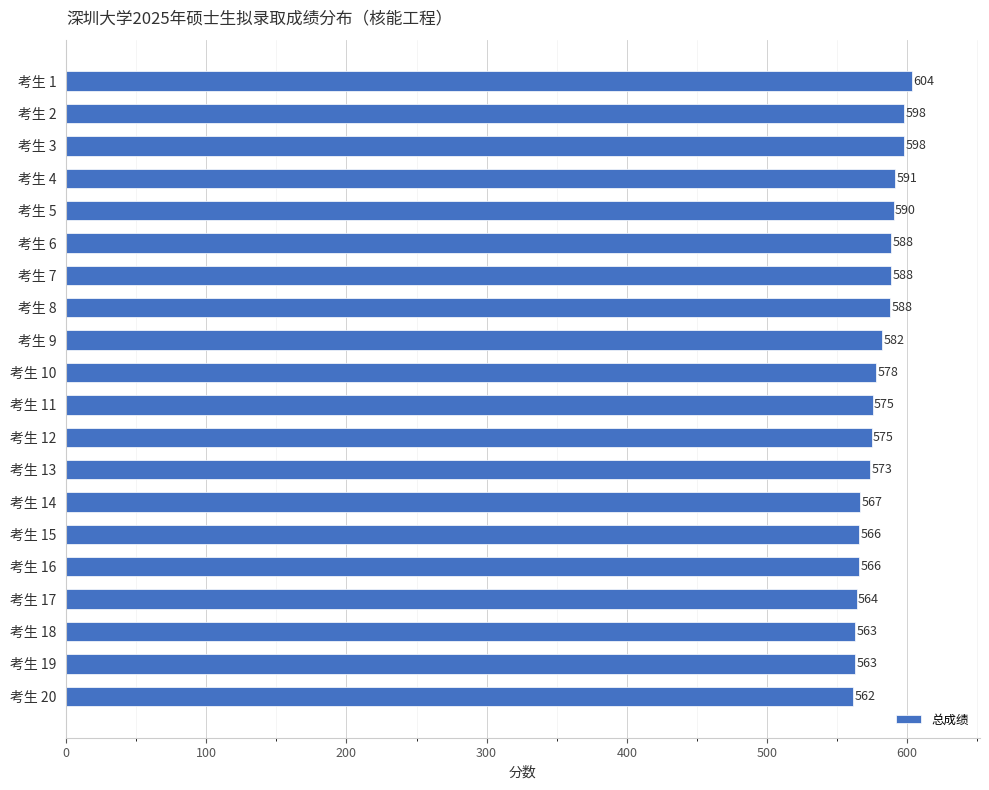

The value at 考生 11 is 395.9. True or false?

False